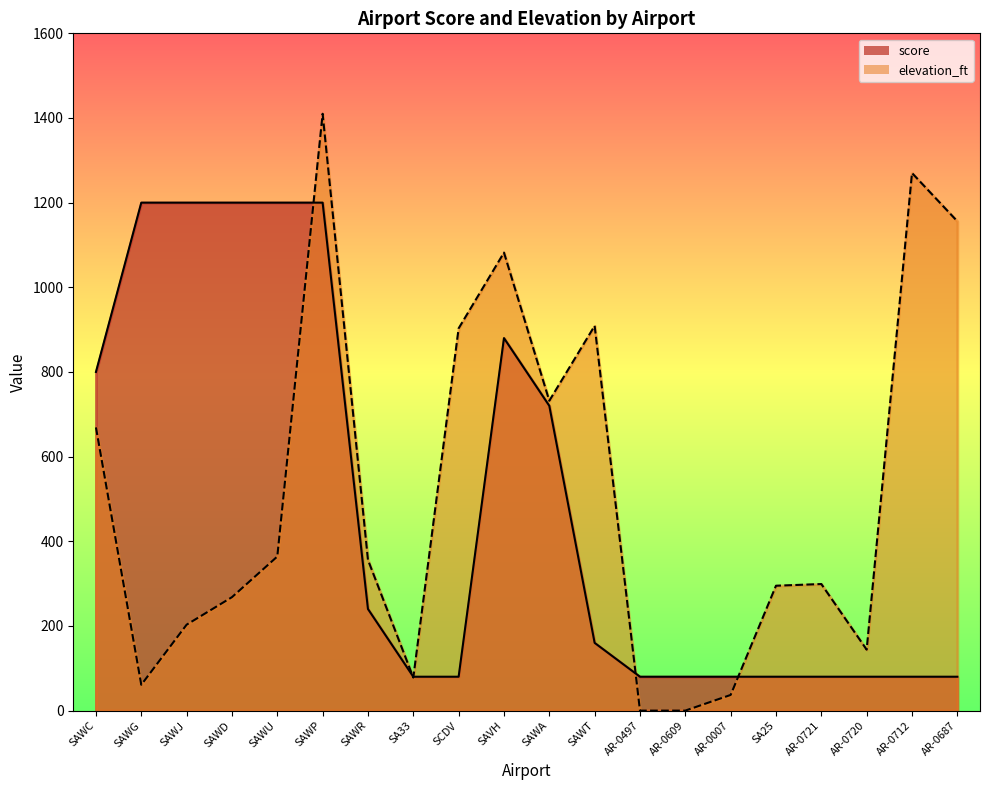

Reading right to left, extract all data points from this chart.

score: 80.0	80.0	80.0	80.0	80.0	80.0	80.0	80.0	160.0	720.0	880.0	80.0	80.0	240.0	1200.0	1200.0	1200.0	1200.0	1200.0	800.0
elevation_ft: 1156.0	1270.0	144.0	299.0	295.0	37.0	0.0	0.0	909.0	732.0	1082.0	903.0	78.0	356.0	1410.0	364.0	268.0	203.0	61.0	669.0